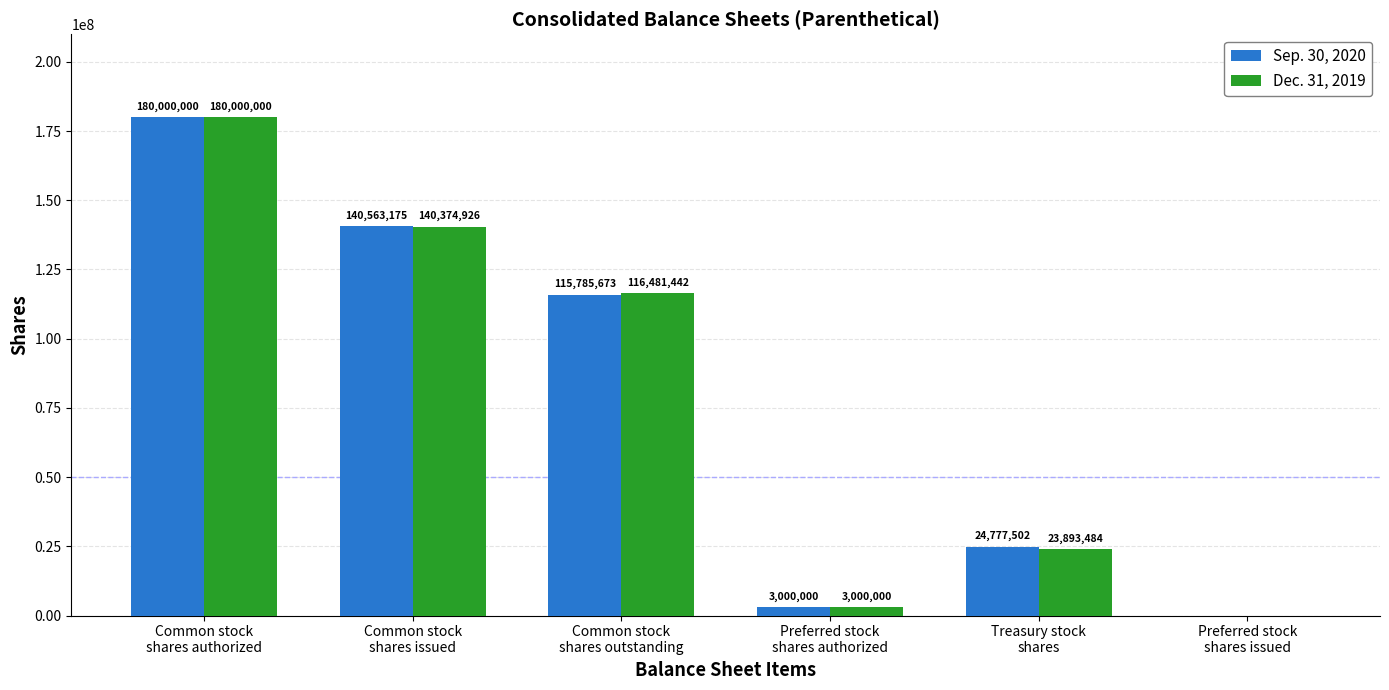

Which series has the largest total across all categories?

Sep. 30, 2020